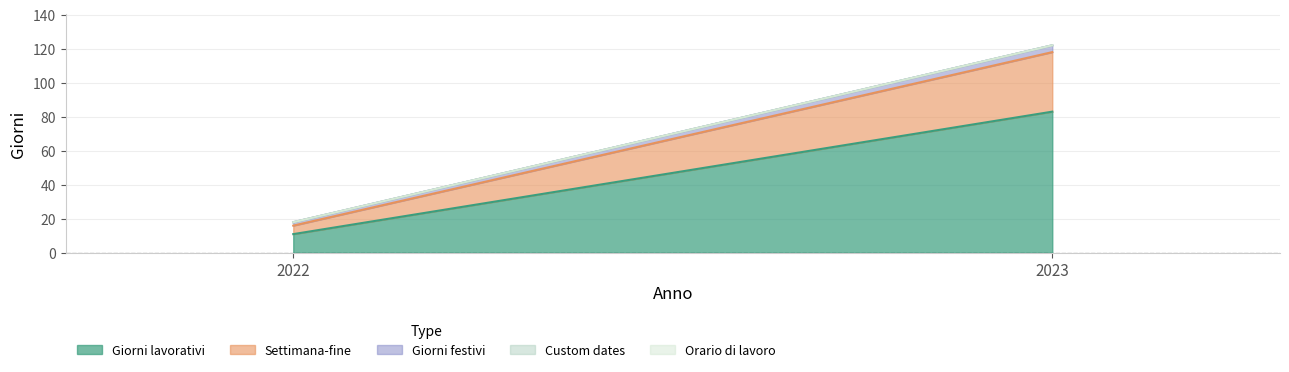

Rank the series at 2023 from highest to lowest value.

Giorni lavorativi, Settimana-fine, Giorni festivi, Custom dates, Orario di lavoro